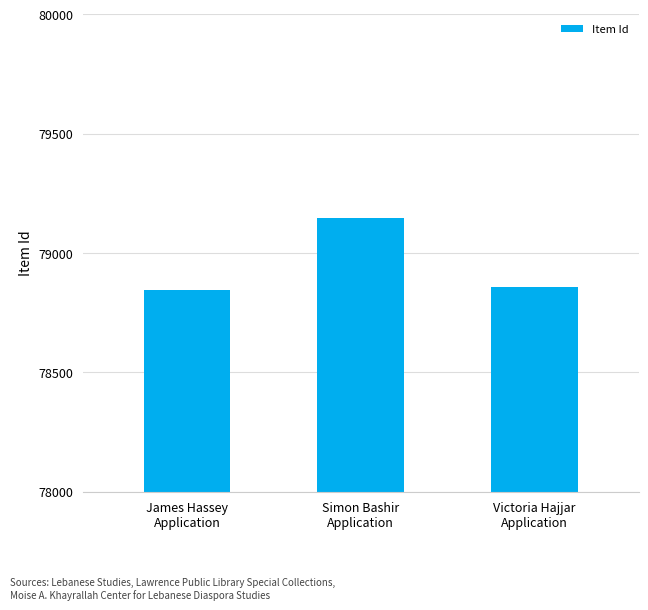

What is the sum of the values at Victoria Hajjar
Application and James Hassey
Application?

157704